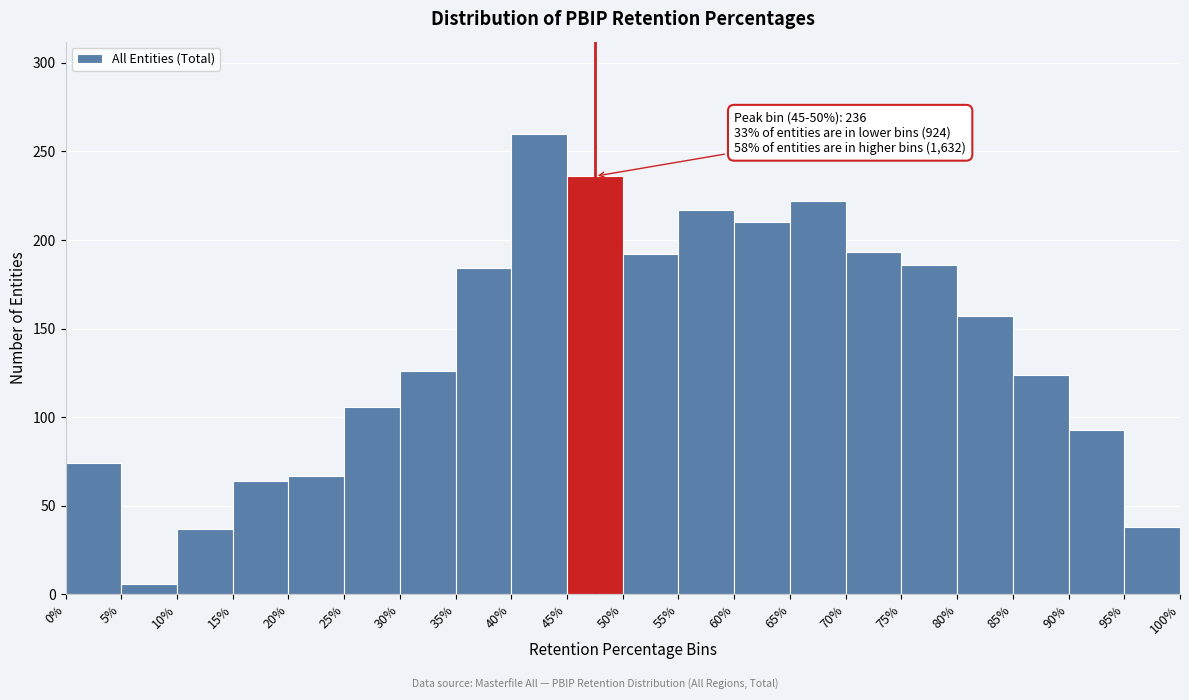

Over which range of the x-axis is the bar tallest?

40% to 45%